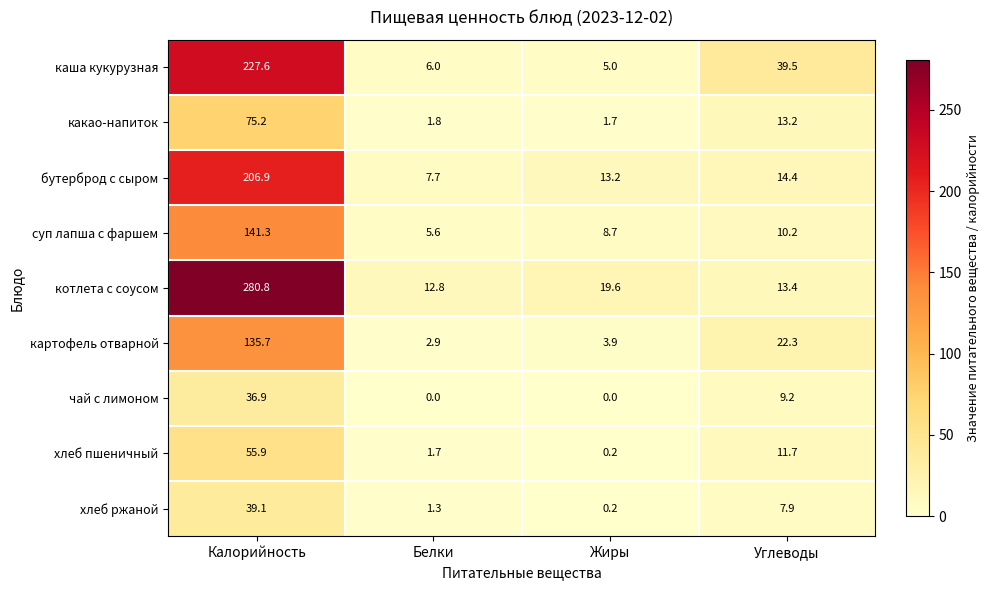

Rank the series at Калорийность from lowest to highest value.

чай с лимоном, хлеб ржаной, хлеб пшеничный, какао-напиток, картофель отварной, суп лапша с фаршем, бутерброд с сыром, каша кукурузная, котлета с соусом